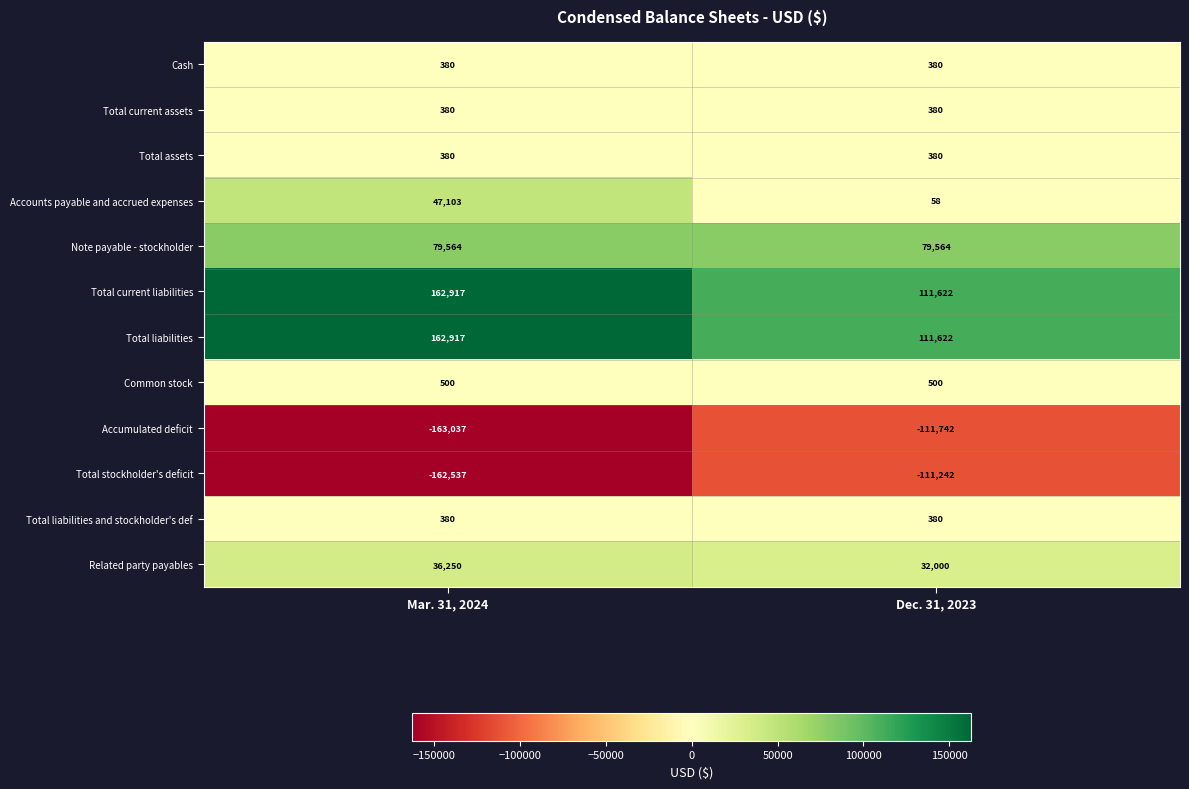

What is the minimum value shown in the chart?

-163037